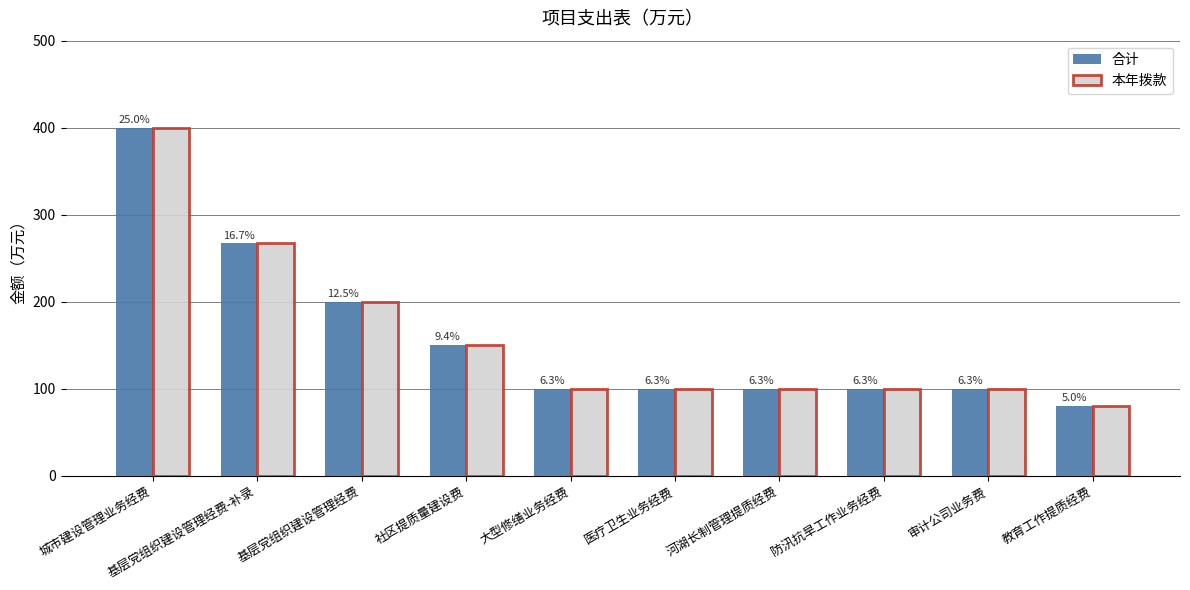

Which series has the largest total across all categories?

合计